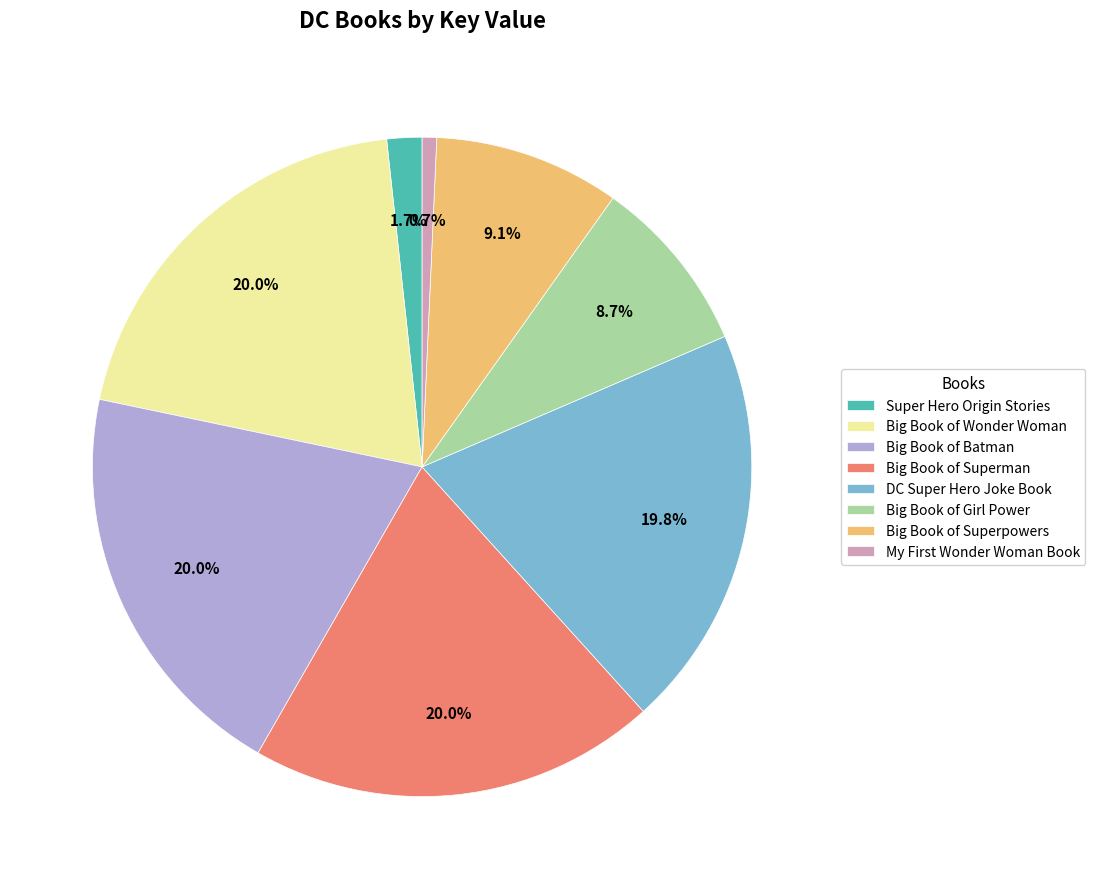

To the nearest percent, what percentage of the pie is DC Super Hero Joke Book?

20%